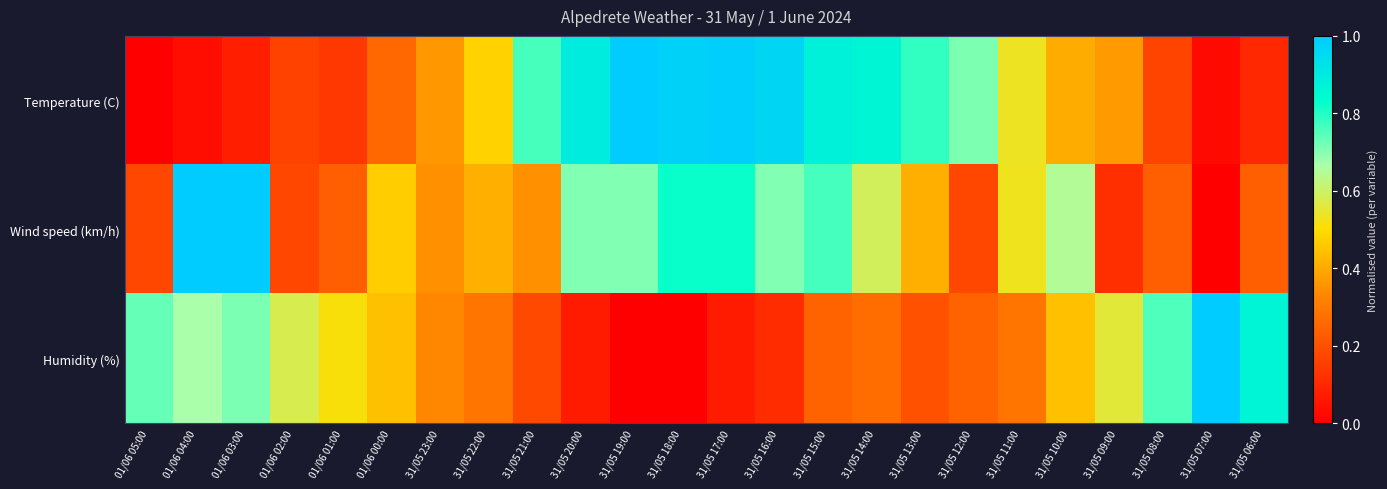

Reading right to left, transcribe all the data shown in this chart.

Temperature (C): 31/05 06:00=0.1	31/05 07:00=0.0	31/05 08:00=0.2	31/05 09:00=0.4	31/05 10:00=0.4	31/05 11:00=0.5	31/05 12:00=0.7	31/05 13:00=0.8	31/05 14:00=0.9	31/05 15:00=0.9	31/05 16:00=1.0	31/05 17:00=1.0	31/05 18:00=1.0	31/05 19:00=1.0	31/05 20:00=0.9	31/05 21:00=0.8	31/05 22:00=0.5	31/05 23:00=0.4	01/06 00:00=0.3	01/06 01:00=0.1	01/06 02:00=0.2	01/06 03:00=0.1	01/06 04:00=0.0	01/06 05:00=0.0
Wind speed (km/h): 31/05 06:00=0.2	31/05 07:00=0.0	31/05 08:00=0.2	31/05 09:00=0.1	31/05 10:00=0.6	31/05 11:00=0.5	31/05 12:00=0.2	31/05 13:00=0.4	31/05 14:00=0.6	31/05 15:00=0.8	31/05 16:00=0.7	31/05 17:00=0.8	31/05 18:00=0.8	31/05 19:00=0.7	31/05 20:00=0.7	31/05 21:00=0.4	31/05 22:00=0.4	31/05 23:00=0.4	01/06 00:00=0.5	01/06 01:00=0.2	01/06 02:00=0.2	01/06 03:00=1.0	01/06 04:00=1.0	01/06 05:00=0.2
Humidity (%): 31/05 06:00=0.9	31/05 07:00=1.0	31/05 08:00=0.8	31/05 09:00=0.6	31/05 10:00=0.4	31/05 11:00=0.3	31/05 12:00=0.2	31/05 13:00=0.2	31/05 14:00=0.3	31/05 15:00=0.2	31/05 16:00=0.1	31/05 17:00=0.1	31/05 18:00=0.0	31/05 19:00=0.0	31/05 20:00=0.1	31/05 21:00=0.2	31/05 22:00=0.3	31/05 23:00=0.3	01/06 00:00=0.4	01/06 01:00=0.5	01/06 02:00=0.6	01/06 03:00=0.7	01/06 04:00=0.7	01/06 05:00=0.7